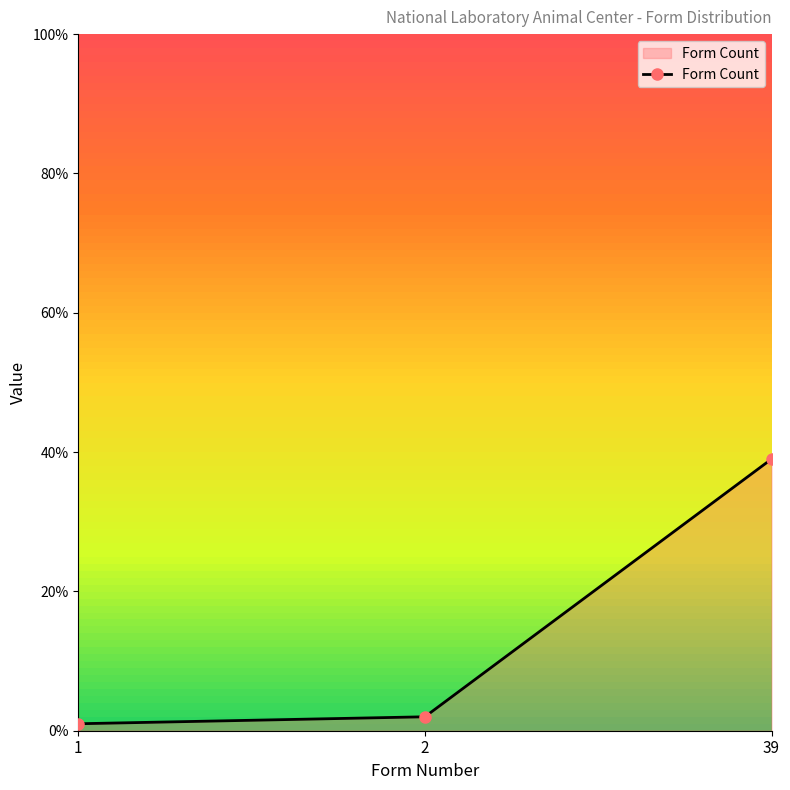

True or false: the data shows 2 at 2.

True